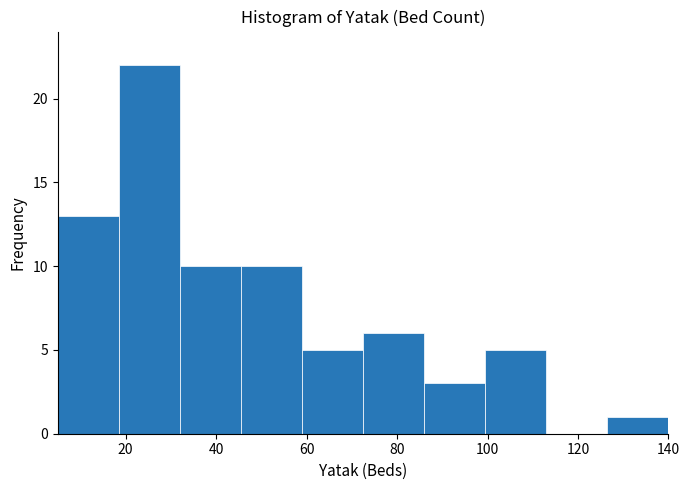

Reading left to right, transcribe this chart: for each bar, give the range it covers on the x-axis and its height. Neither the bar edges nor the heights are printed on the chart, so give them approximately, as read against the axes.

5.0 to 18.5: 13
18.5 to 32.0: 22
32.0 to 45.5: 10
45.5 to 59.0: 10
59.0 to 72.5: 5
72.5 to 86.0: 6
86.0 to 99.5: 3
99.5 to 113.0: 5
113.0 to 126.5: 0
126.5 to 140.0: 1